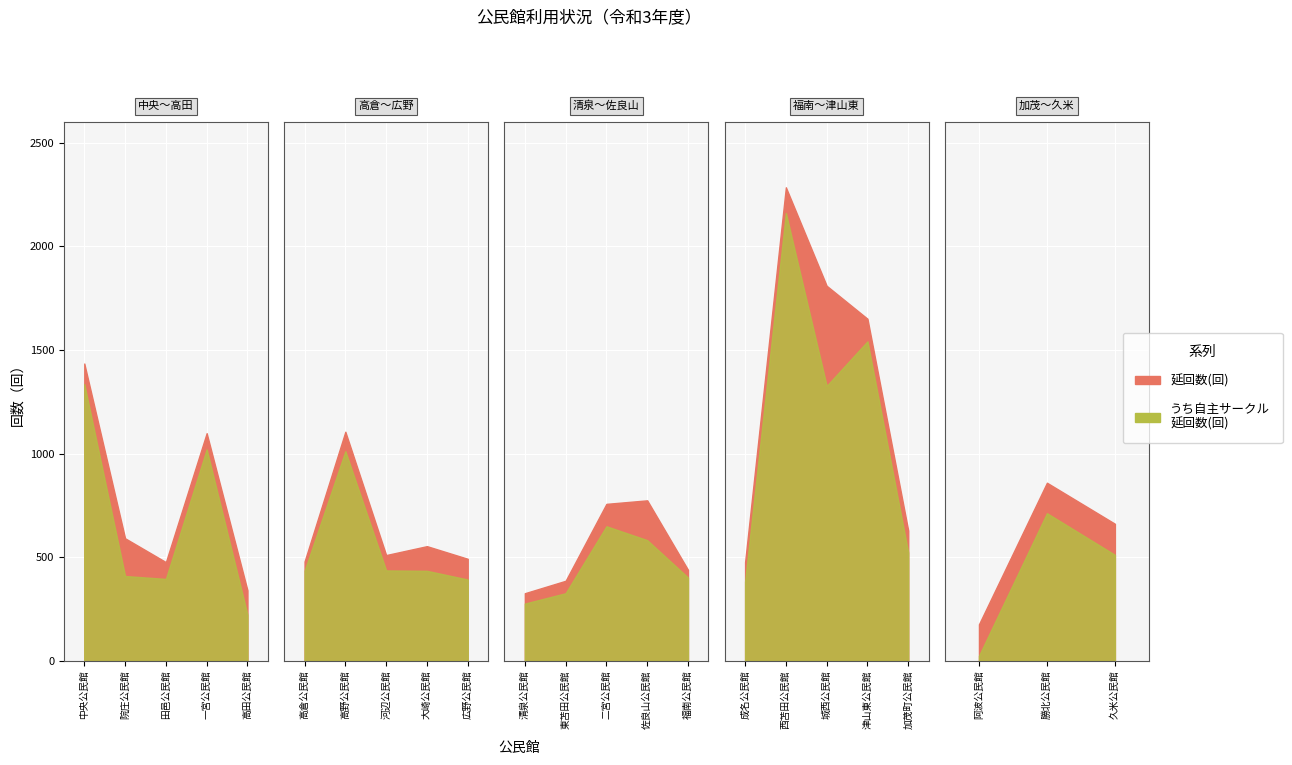

Where does the 延回数(回) series first go above 592?

中央公民館